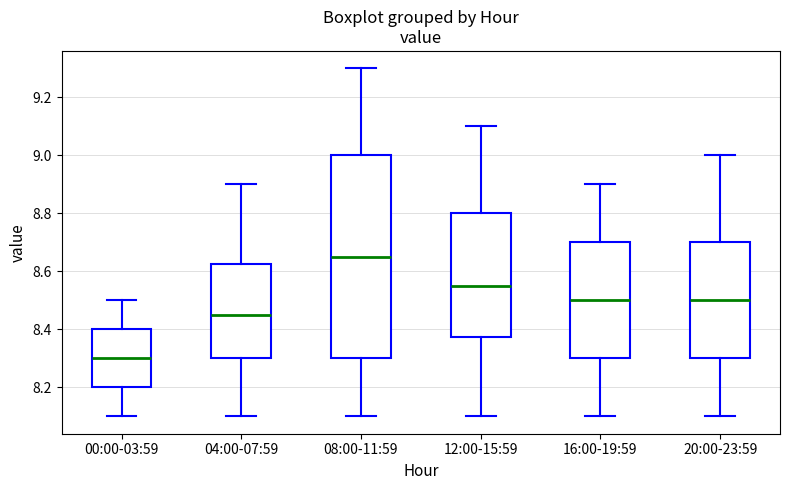

Reading left to right, transcribe this box plot: for each box, give where its median line is, the range the box spans, and where its two whiskers end, as read against the y-axis. The values are not printed on the chart, so give them approximately, as read against the axis.

00:00-03:59: median 8.30, box 8.20 to 8.40, whiskers 8.10 to 8.50
04:00-07:59: median 8.46, box 8.30 to 8.62, whiskers 8.10 to 8.90
08:00-11:59: median 8.66, box 8.30 to 9.00, whiskers 8.10 to 9.30
12:00-15:59: median 8.56, box 8.38 to 8.80, whiskers 8.10 to 9.10
16:00-19:59: median 8.50, box 8.30 to 8.70, whiskers 8.10 to 8.90
20:00-23:59: median 8.50, box 8.30 to 8.70, whiskers 8.10 to 9.00